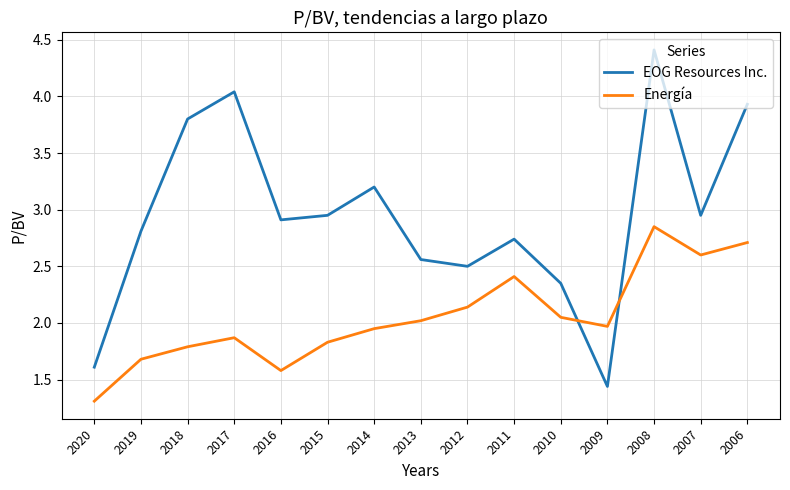

How many lines are shown in the chart?

2